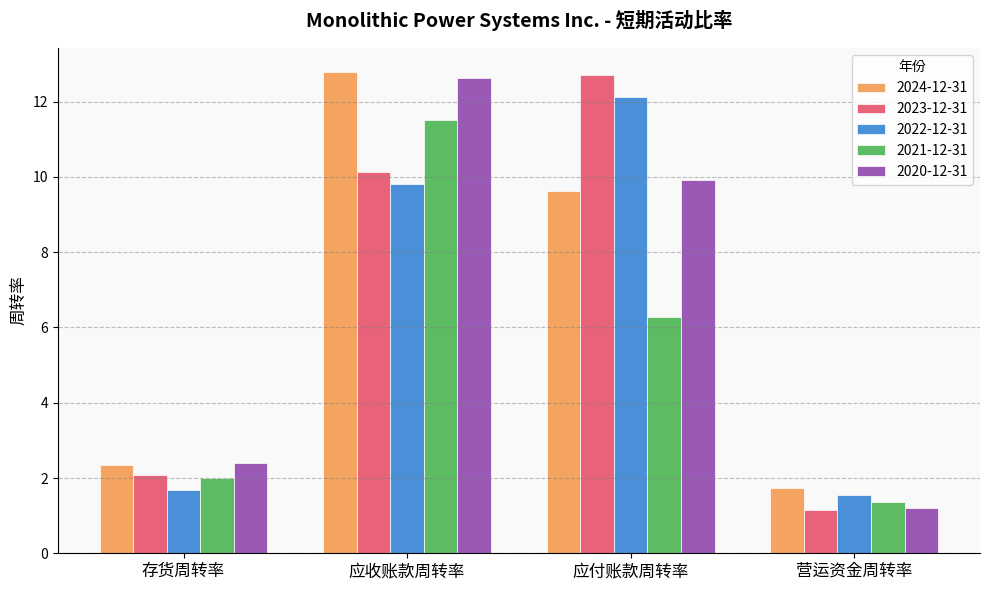

Is the value of 2023-12-31 at 应收账款周转率 greater than the value of 2024-12-31 at 营运资金周转率?

Yes